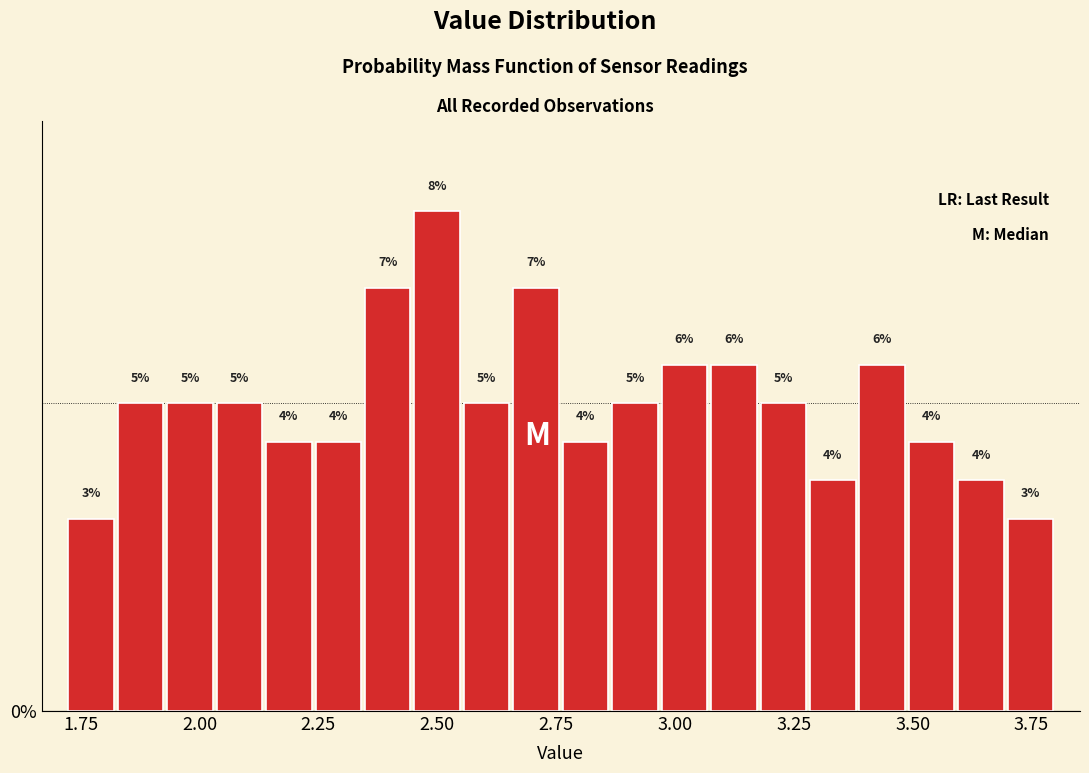

Around what value on the x-axis is the tallest bar? Give the approximate position of its centre, as read against the axis.

2.50